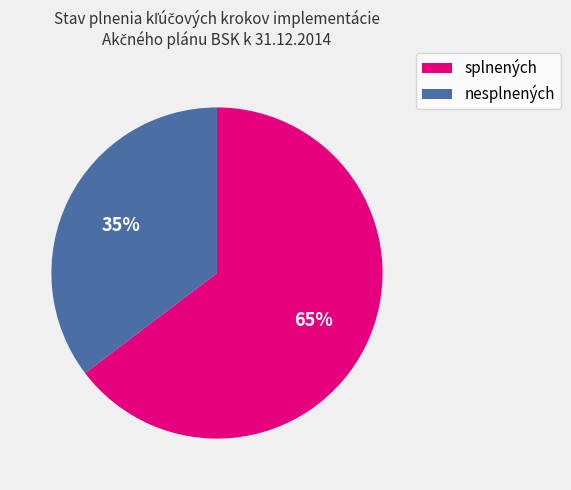

To the nearest percent, what is the average slice percentage?

50%